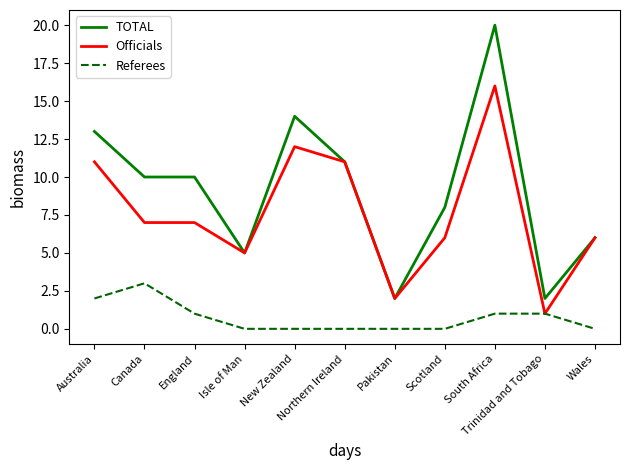

Which series has the widest spread of values?

TOTAL